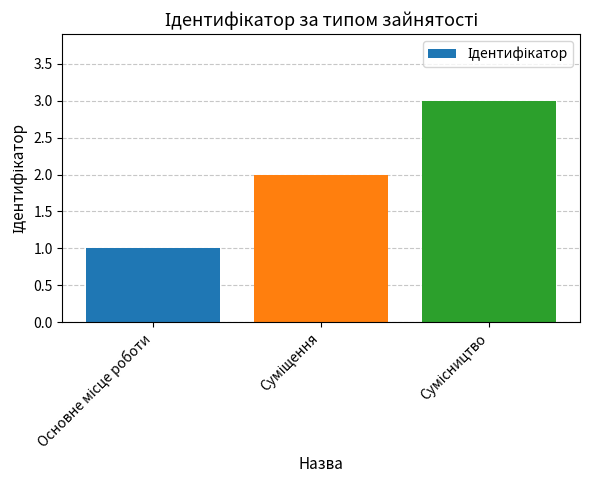

What is the sum of all values?

6